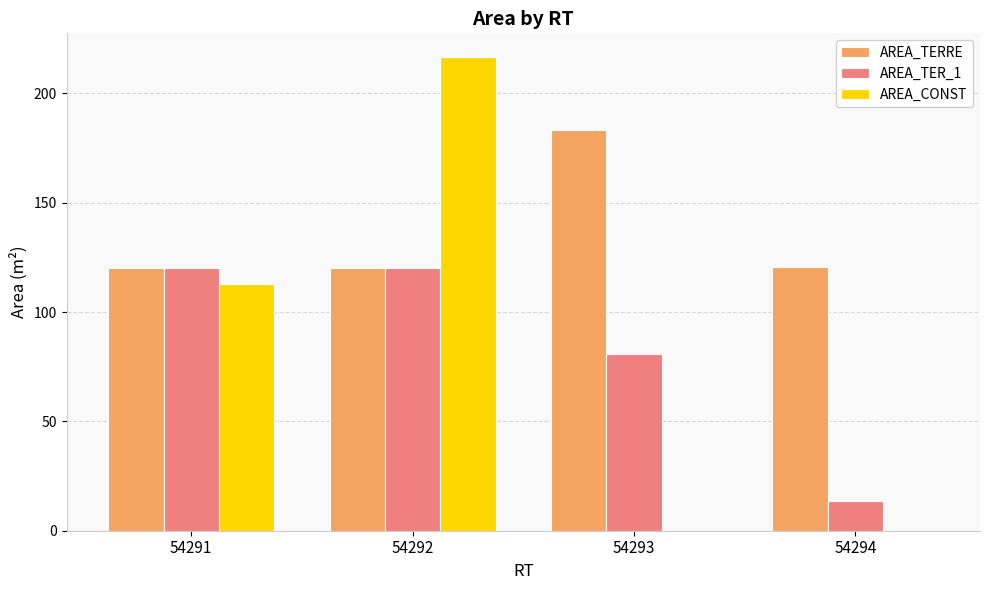

Is the value of AREA_TER_1 at 54294 greater than the value of AREA_CONST at 54292?

No